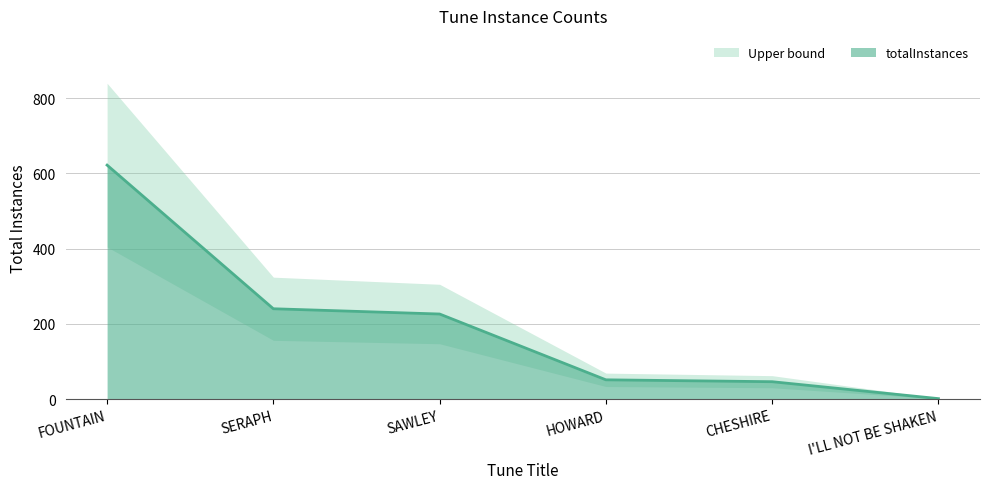

List the labels in order of value, smallest first.

I'LL NOT BE SHAKEN, CHESHIRE, HOWARD, SAWLEY, SERAPH, FOUNTAIN